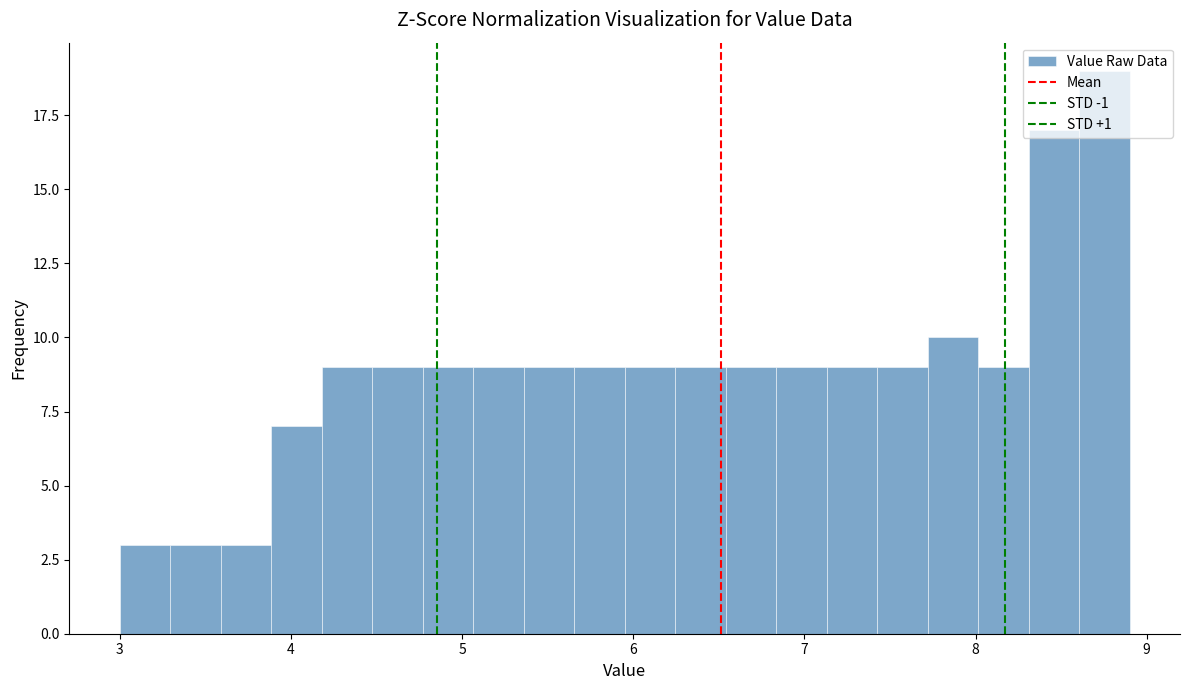

Read against the x-axis, roughly where is the centre of the tallest bar?

8.8